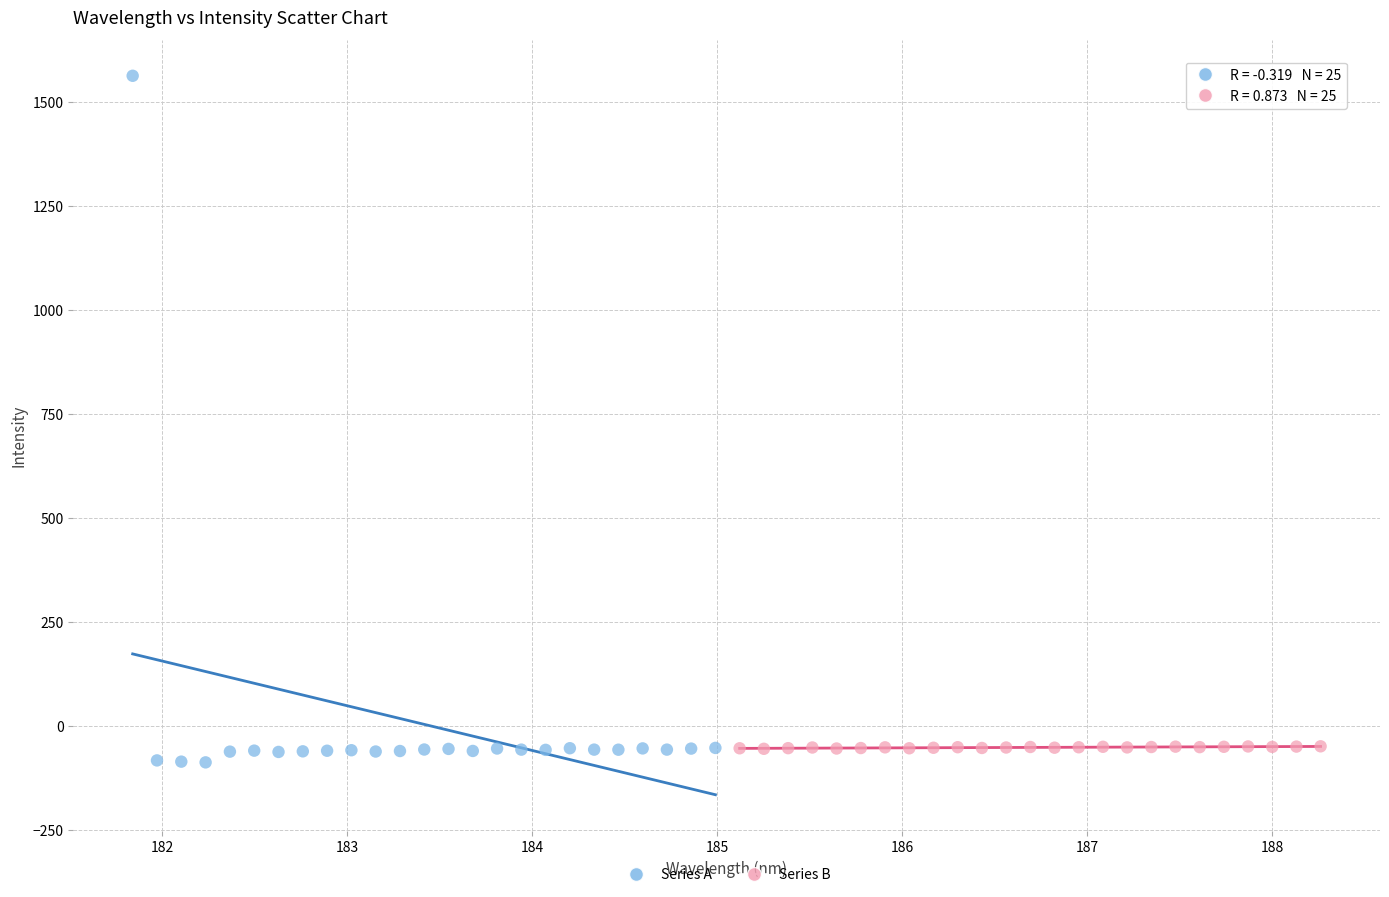

Which series has the widest spread of Y values?

Series A